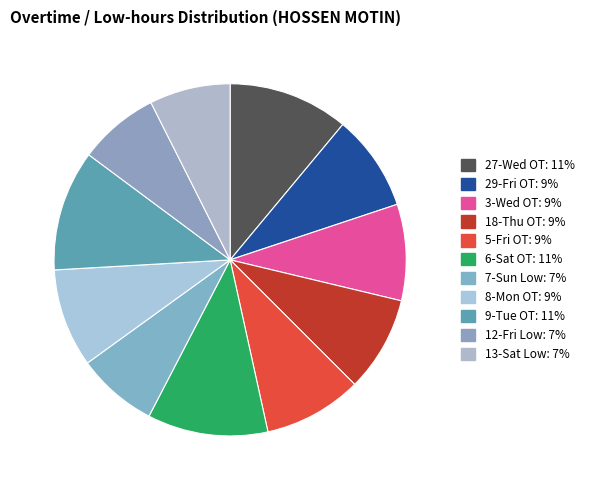

Do 3-Wed OT and 18-Thu OT together represent more than half of the pie?

No